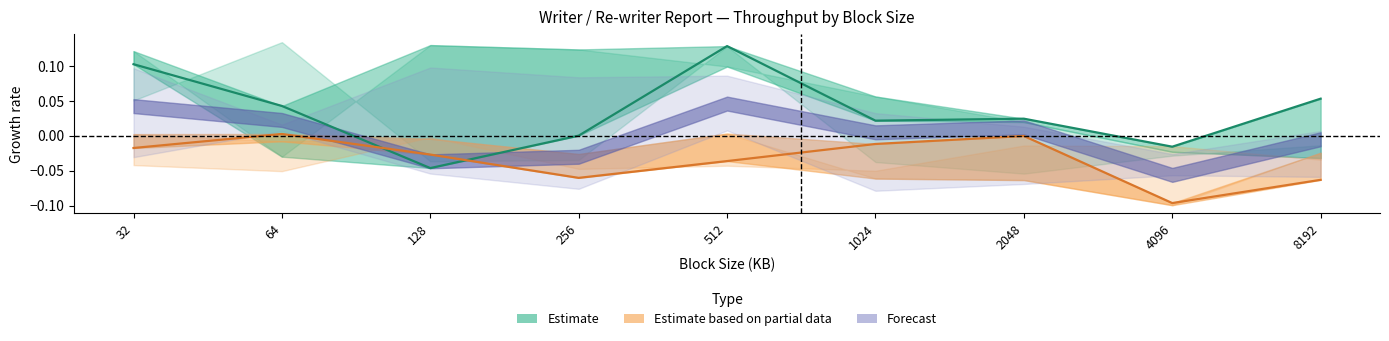

Rank the series by their average value, from highest to lowest.

Estimate, Estimate based on partial data